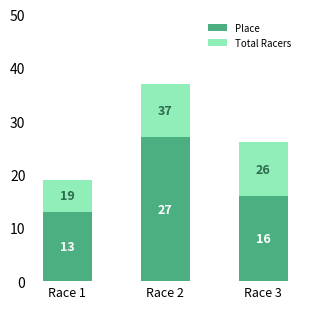

Rank the series at Race 1 from lowest to highest value.

Place, Total Racers